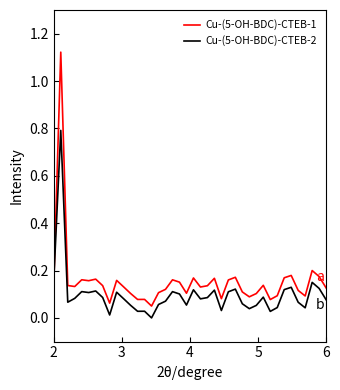

After their last crossing, which series has the higher values: Cu-(5-OH-BDC)-CTEB-2 or Cu-(5-OH-BDC)-CTEB-1?

Cu-(5-OH-BDC)-CTEB-1